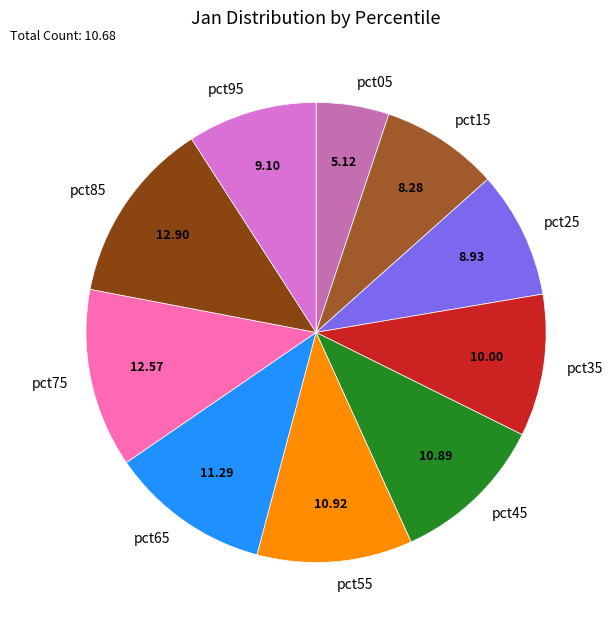

Is there a majority slice in this chart?

No